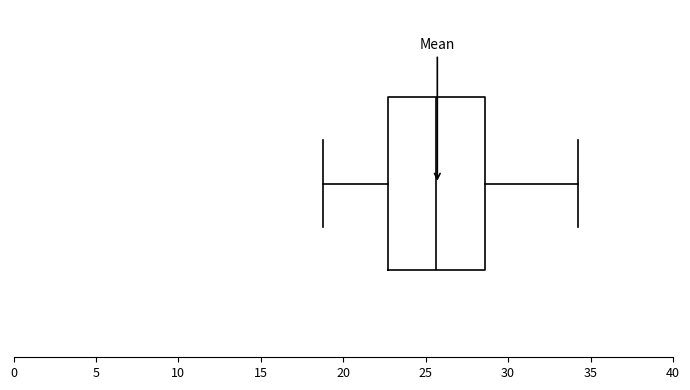

Transcribe this box plot: give where the median line is, the range the box spans, and where the two whiskers end, as read against the x-axis. The values are not printed on the chart, so give them approximately, as read against the axis.

median 25.5, box 22.5 to 28.5, whiskers 19.0 to 34.0